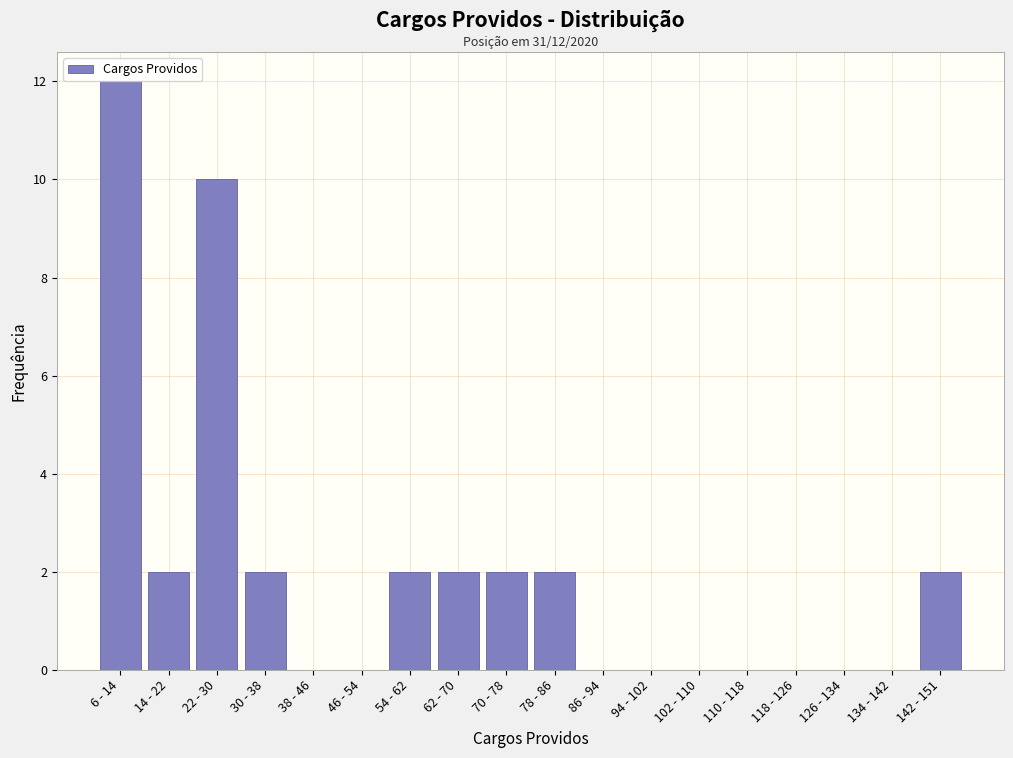

Reading left to right, what are all the values shown in this chart?

6 - 14=12	14 - 22=2	22 - 30=10	30 - 38=2	38 - 46=0	46 - 54=0	54 - 62=2	62 - 70=2	70 - 78=2	78 - 86=2	86 - 94=0	94 - 102=0	102 - 110=0	110 - 118=0	118 - 126=0	126 - 134=0	134 - 142=0	142 - 151=2